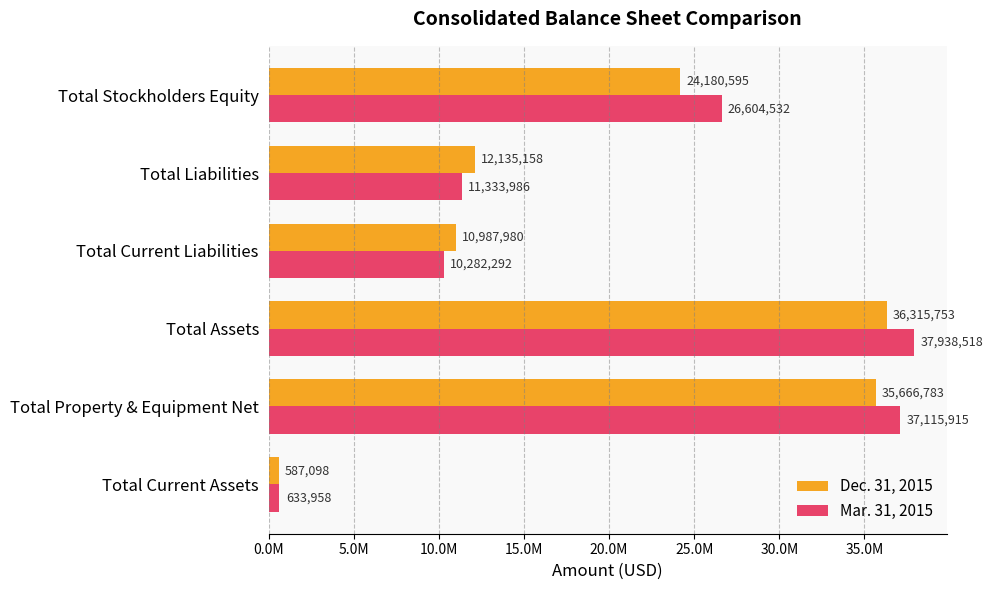

What are all the series names shown in the legend?

Dec. 31, 2015, Mar. 31, 2015